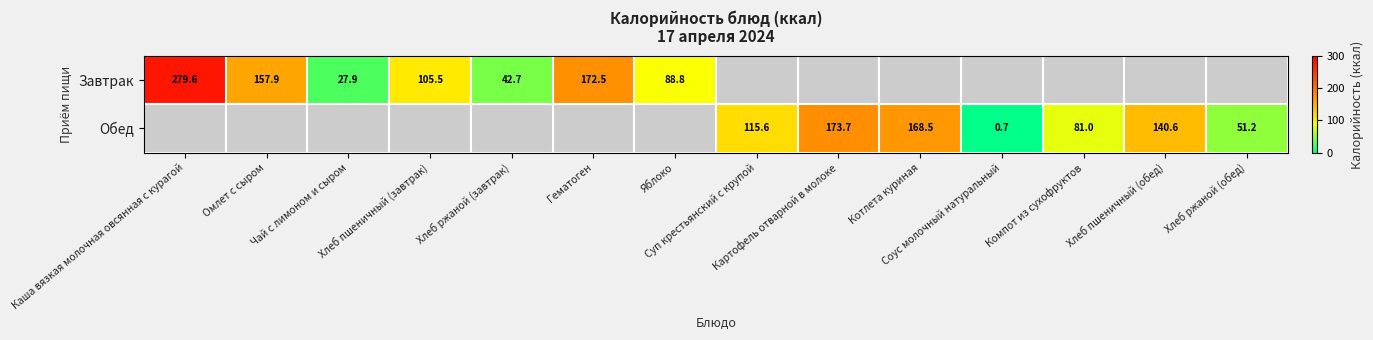

How many values in the Обед series exceed 0?

7